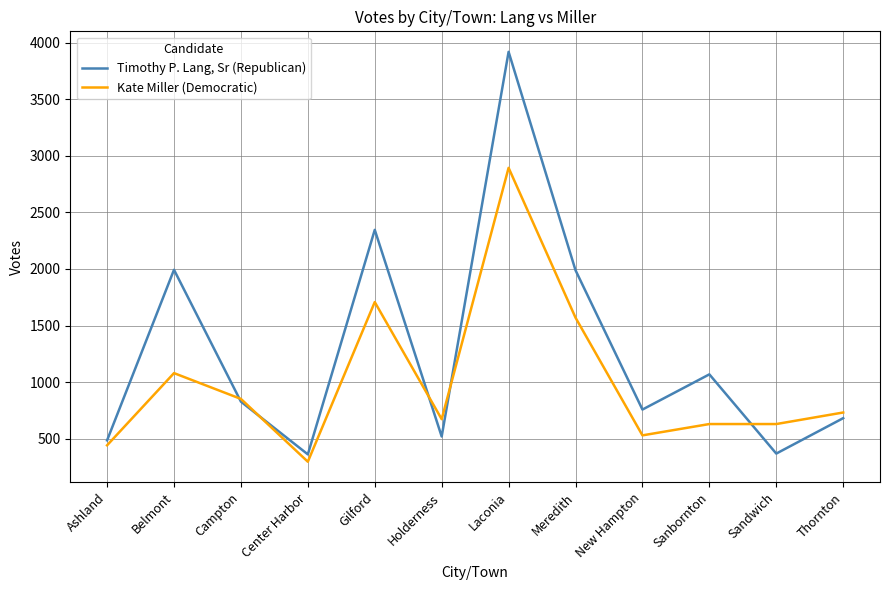

What is the difference between the highest and lowest values at New Hampton?

228